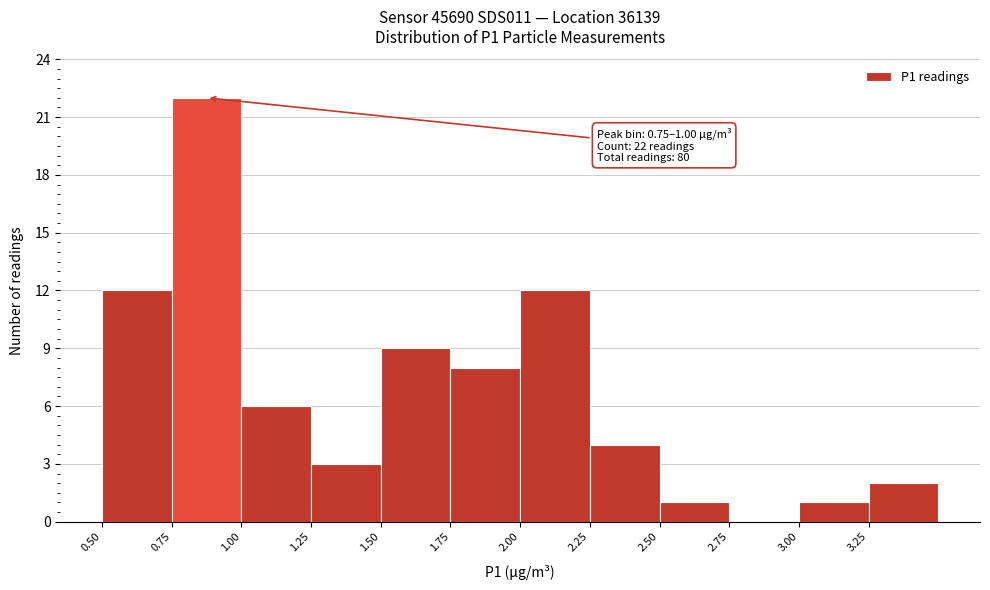

Over which range of the x-axis is the bar tallest?

0.75 to 1.00